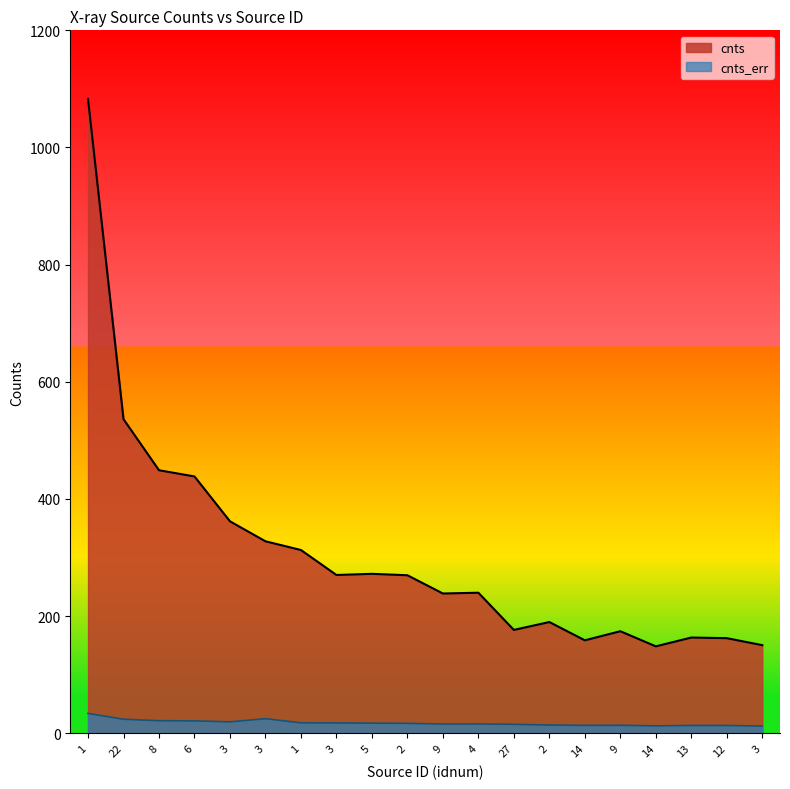

Where does the cnts_err series first go above 16?

1